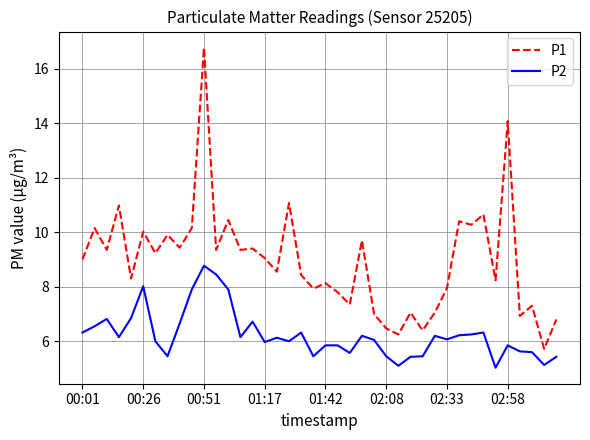

Does the chart display data point markers on the line(s)?

No